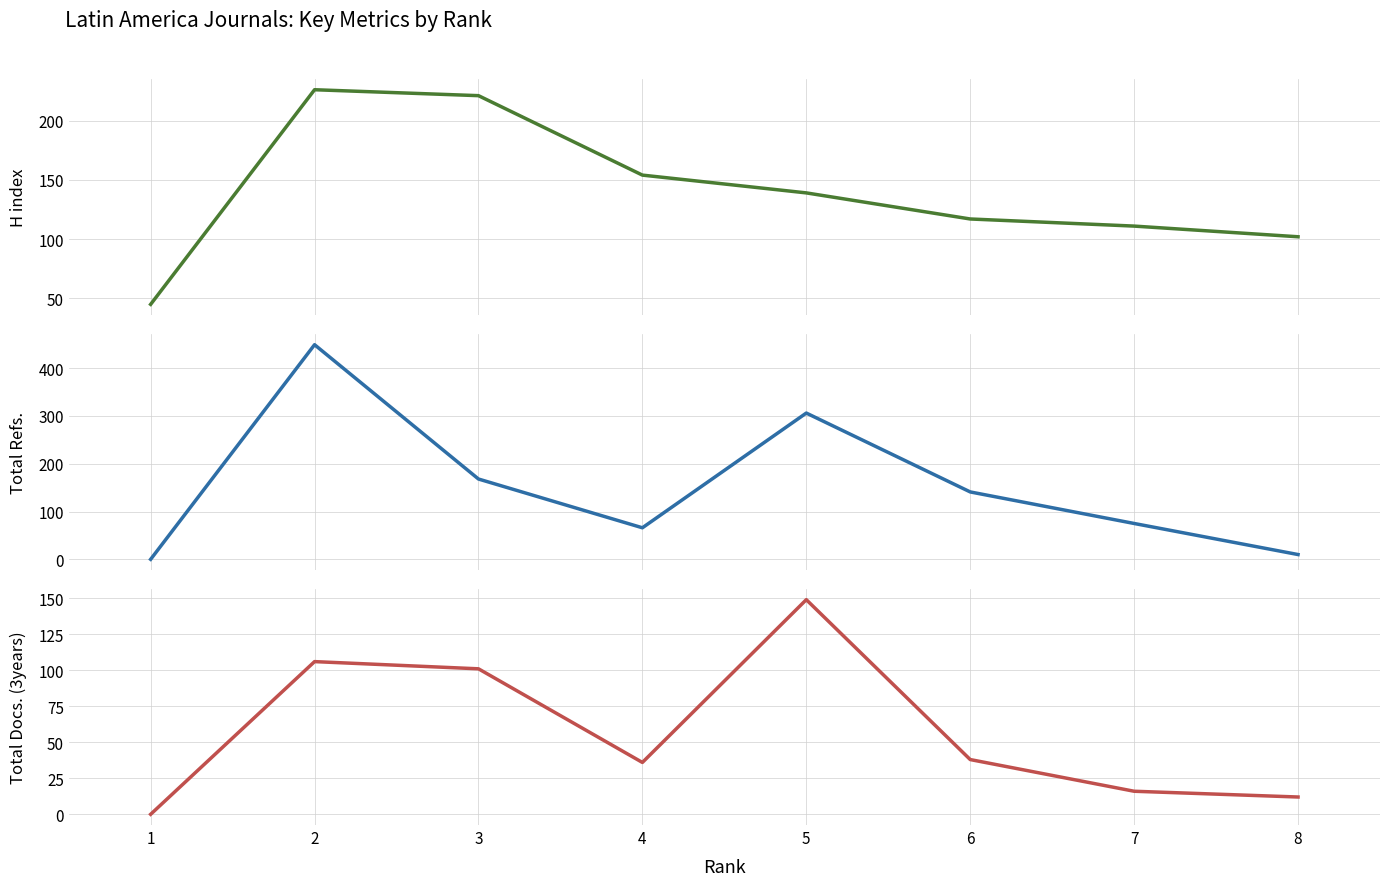

How many data points in Total Refs. are above 141?

3